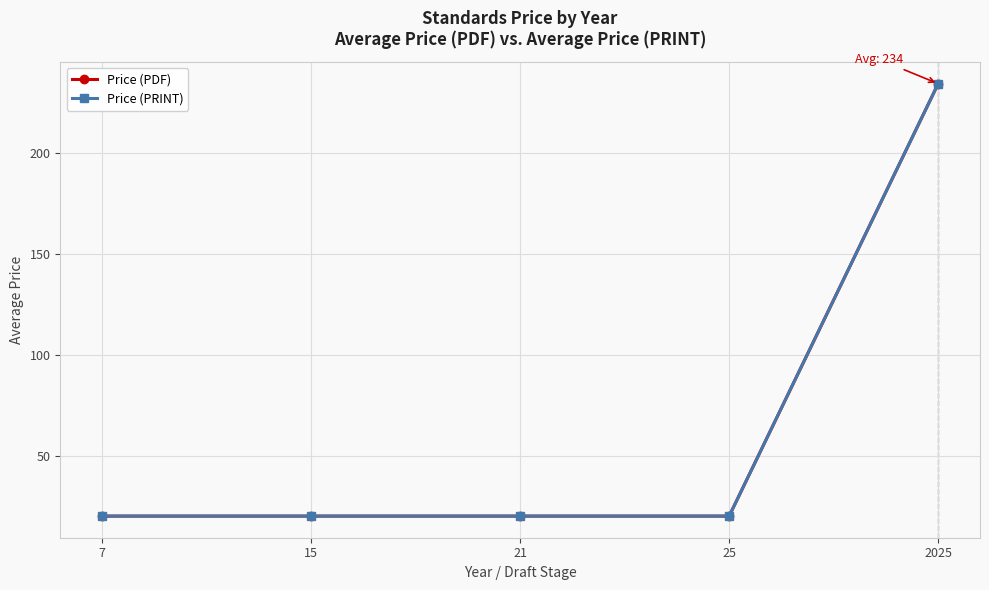

What is the sum of the Price (PRINT) values at 7 and 2025?

254.2